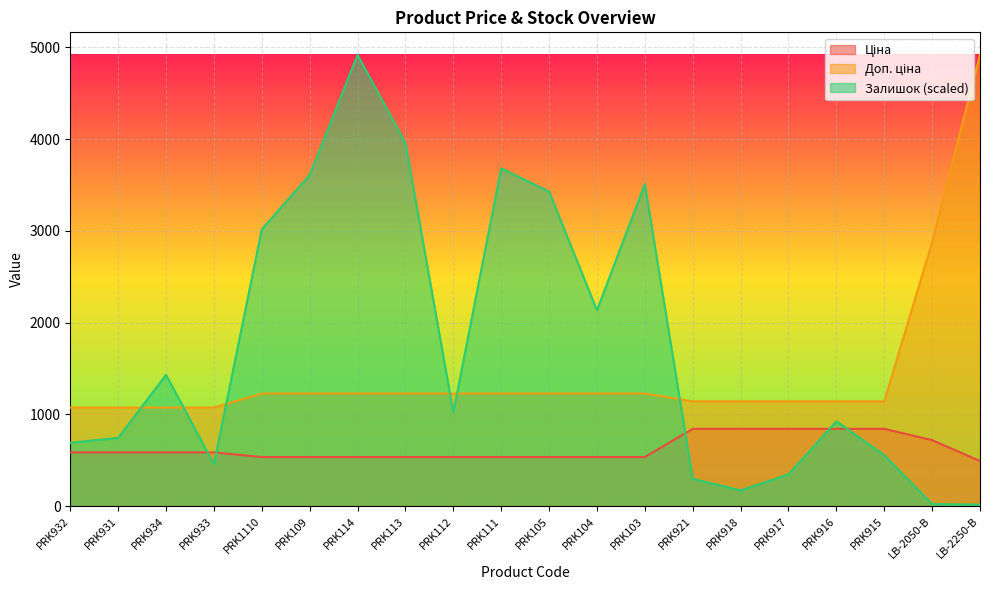

Reading left to right, transcribe all the data shown in this chart.

Ціна: PRK932=586.0	PRK931=586.0	PRK934=586.0	PRK933=586.0	PRK1110=535.4	PRK109=535.4	PRK114=535.4	PRK113=535.4	PRK112=535.4	PRK111=535.4	PRK105=535.4	PRK104=535.4	PRK103=535.4	PRK921=842.8	PRK918=842.8	PRK917=842.8	PRK916=842.8	PRK915=842.8	LB-2050-В=719.6	LB-2250-В=491.7
Доп. ціна: PRK932=1074.5	PRK931=1074.5	PRK934=1074.5	PRK933=1074.5	PRK1110=1227.2	PRK109=1227.2	PRK114=1227.2	PRK113=1227.2	PRK112=1227.2	PRK111=1227.2	PRK105=1227.2	PRK104=1227.2	PRK103=1227.2	PRK921=1142.1	PRK918=1142.1	PRK917=1142.1	PRK916=1142.1	PRK915=1142.1	LB-2050-В=2878.5	LB-2250-В=4917.4
Залишок: PRK932=690.6	PRK931=744.6	PRK934=1431.0	PRK933=458.3	PRK1110=3017.6	PRK109=3608.7	PRK114=4917.4	PRK113=3957.1	PRK112=1022.5	PRK111=3681.3	PRK105=3428.3	PRK104=2134.1	PRK103=3509.2	PRK921=298.7	PRK918=172.1	PRK917=346.4	PRK916=925.0	PRK915=555.8	LB-2050-В=22.8	LB-2250-В=16.6